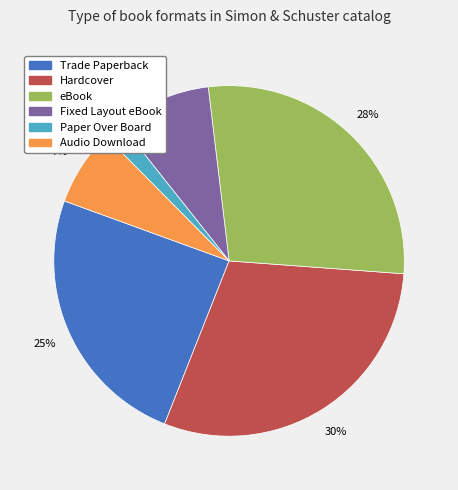

Is Paper Over Board the majority of the pie?

No